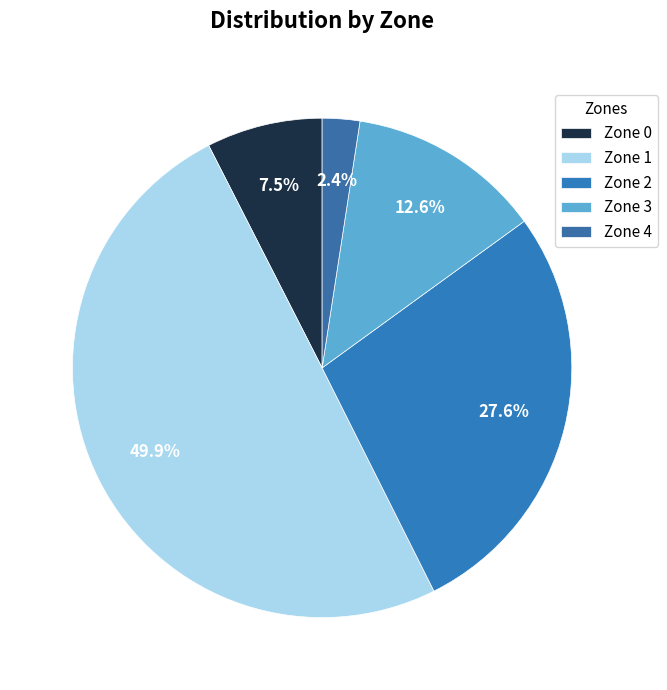

How much of the chart is everything except Zone 4?

97.6%